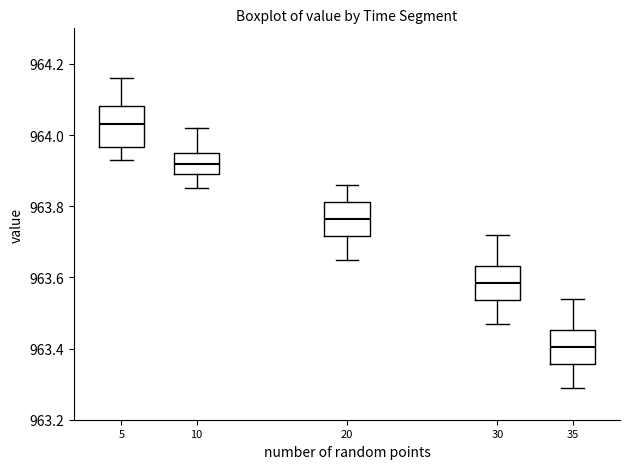

Reading left to right, transcribe this box plot: for each box, give where its median line is, the range the box spans, and where its two whiskers end, as read against the y-axis. The values are not printed on the chart, so give them approximately, as read against the axis.

5: median 964.04, box 963.96 to 964.08, whiskers 963.94 to 964.16
10: median 963.92, box 963.90 to 963.96, whiskers 963.86 to 964.02
20: median 963.76, box 963.72 to 963.82, whiskers 963.66 to 963.86
30: median 963.58, box 963.54 to 963.64, whiskers 963.48 to 963.72
35: median 963.40, box 963.36 to 963.46, whiskers 963.30 to 963.54